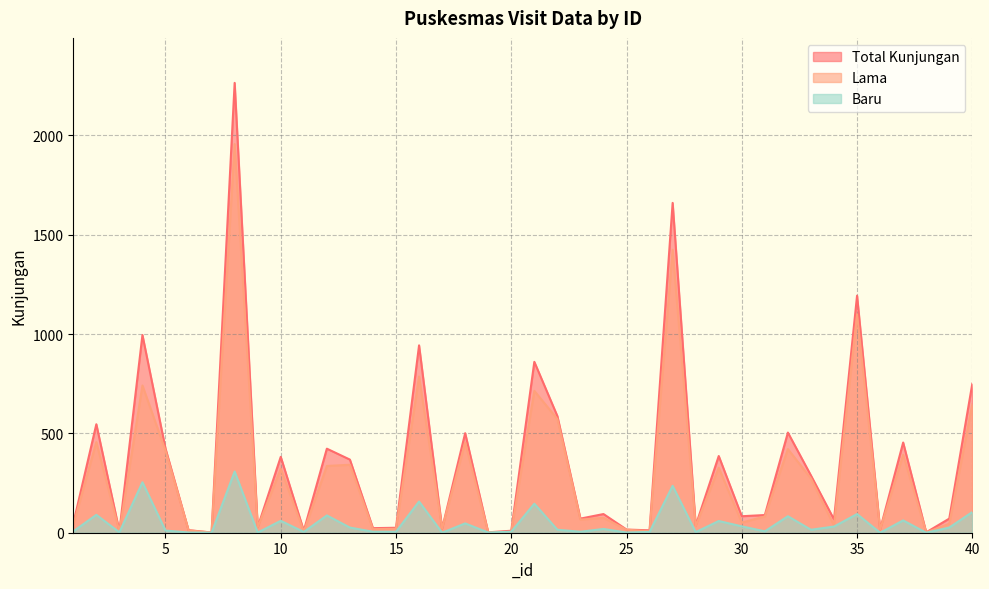

Reading left to right, extract all data points from this chart.

Total Kunjungan: 46	546	8	995	424	13	1	2264	28	382	10	423	368	23	25	943	21	501	2	10	860	587	71	94	16	12	1660	36	386	83	89	504	288	67	1193	16	454	2	71	750
Lama: 39	456	6	741	413	12	1	1956	27	322	6	336	342	18	20	786	21	454	1	5	714	572	66	75	15	8	1424	33	327	51	82	421	273	36	1099	16	392	2	45	646
Baru: 7	90	2	254	11	1	0	308	1	60	4	87	26	5	5	157	0	47	1	5	146	15	5	19	1	4	236	3	59	32	7	83	15	31	94	0	62	0	26	104